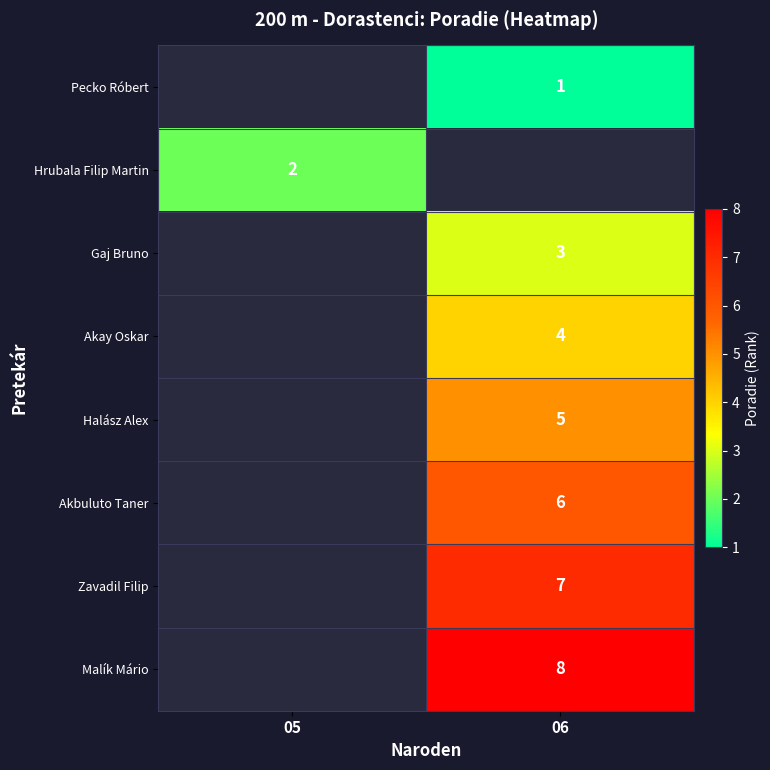

The Malík Mário series shows 4.3 at 06. True or false?

False